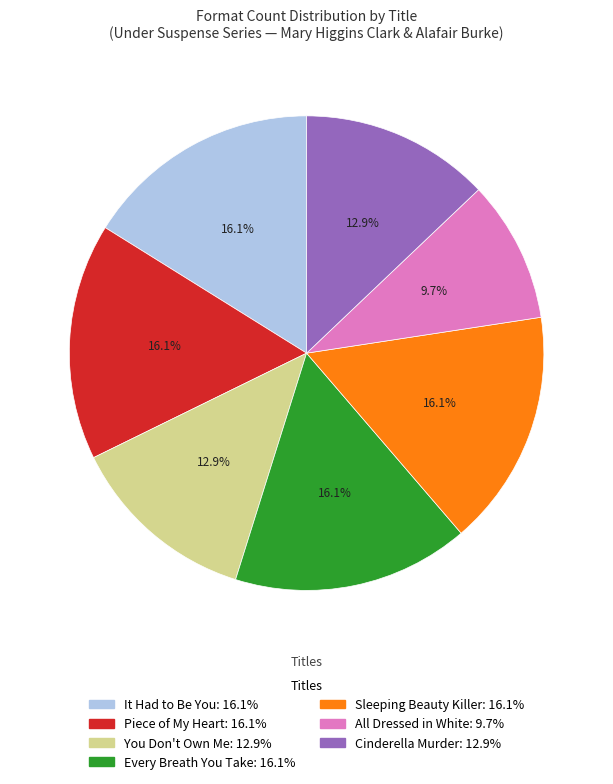

Which has a higher value, Cinderella Murder or All Dressed in White?

Cinderella Murder